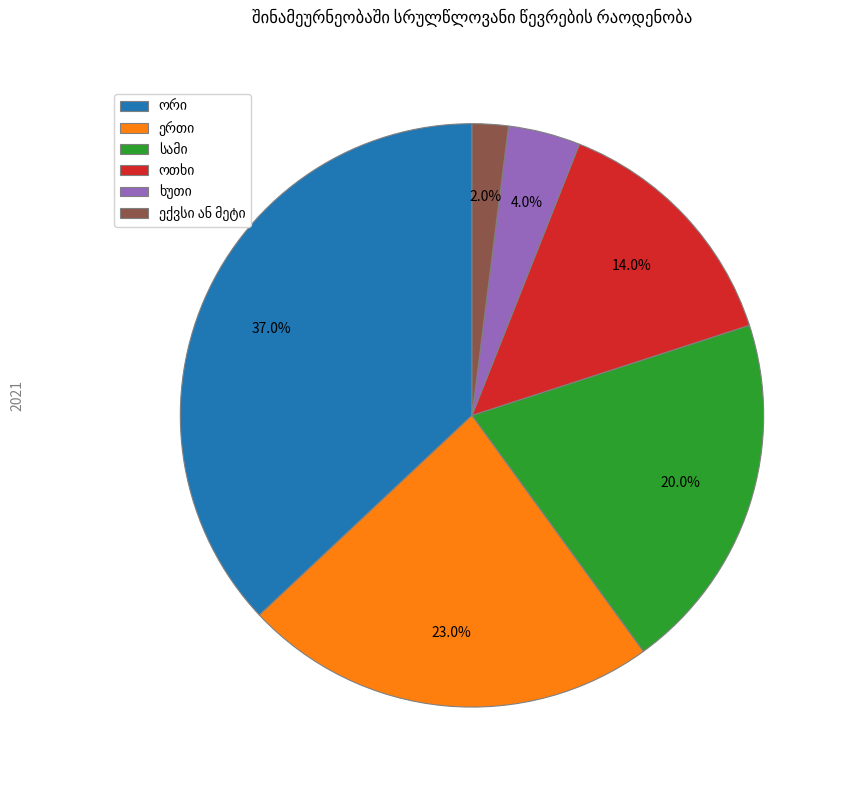

To the nearest percent, what is the difference between the largest and smallest slice percentages?

35%